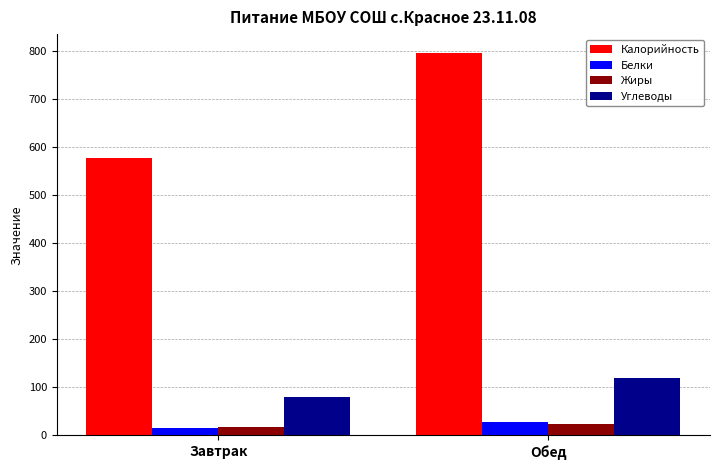

Which label corresponds to the largest value in the chart?

Обед